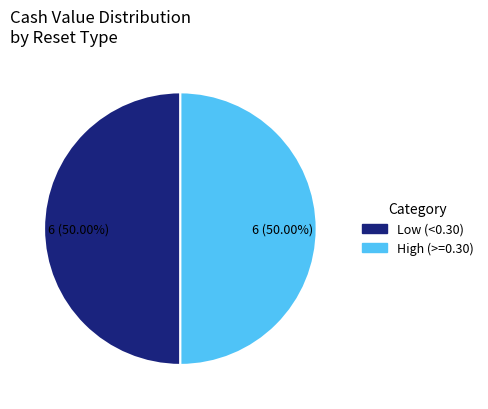

Approximately how many times larger is the value at High (>=0.30) compared to Low (<0.30)?

1.0